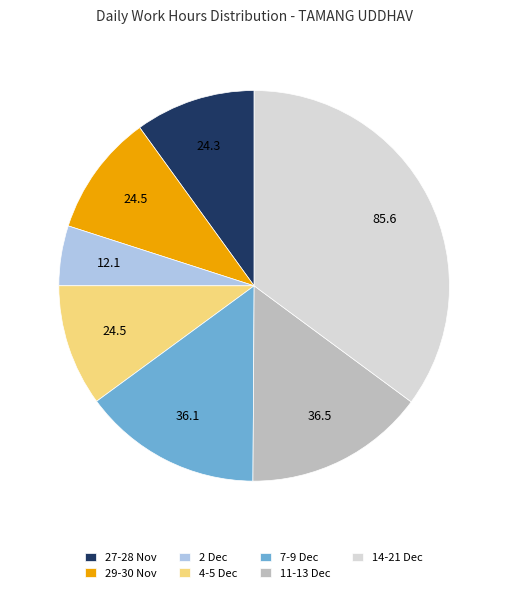

Is it true that 29-30 Nov is 10% of the pie?

True